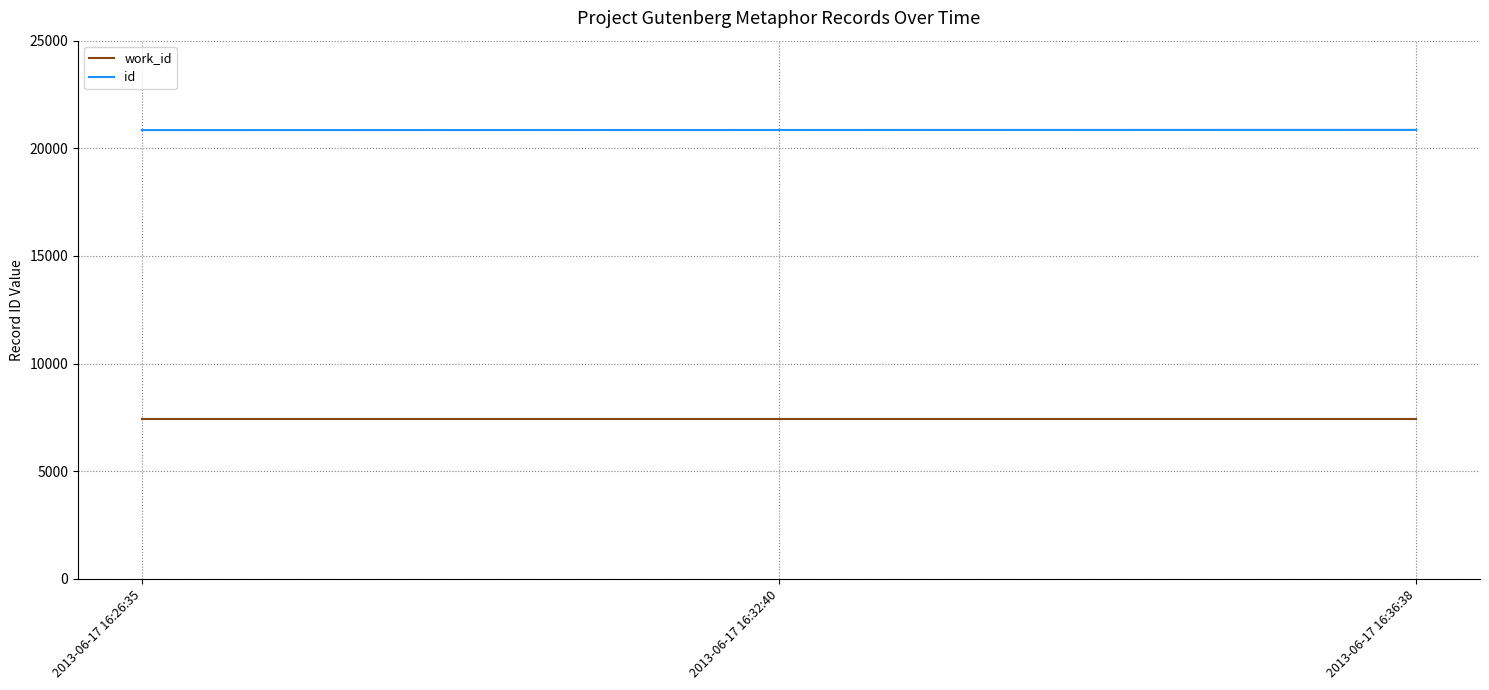

What is the total value across all series at 2013-06-17 16:32:40?

28299